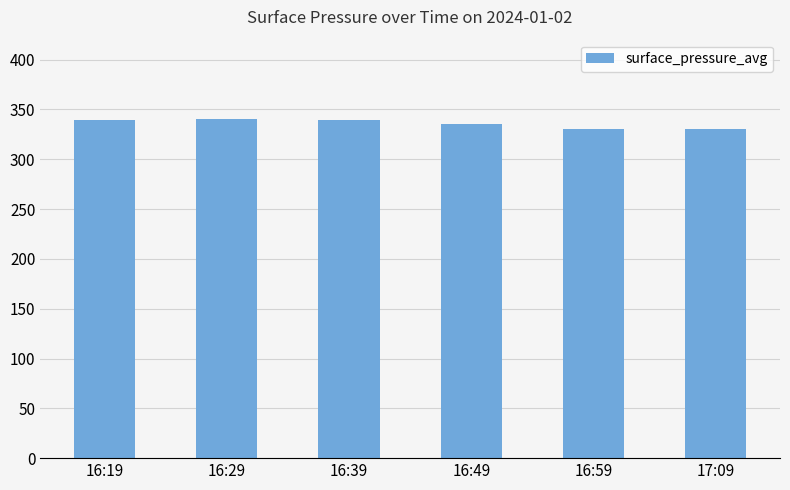

What is the maximum value shown in the chart?

340.4